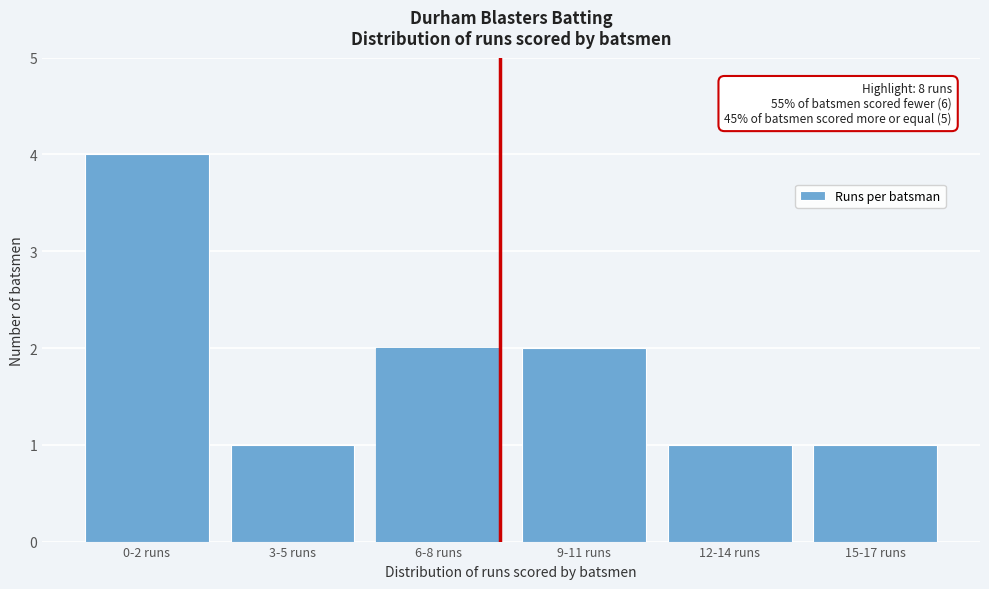

Reading left to right, extract all data points from this chart.

0-2 runs=4	3-5 runs=1	6-8 runs=2	9-11 runs=2	12-14 runs=1	15-17 runs=1